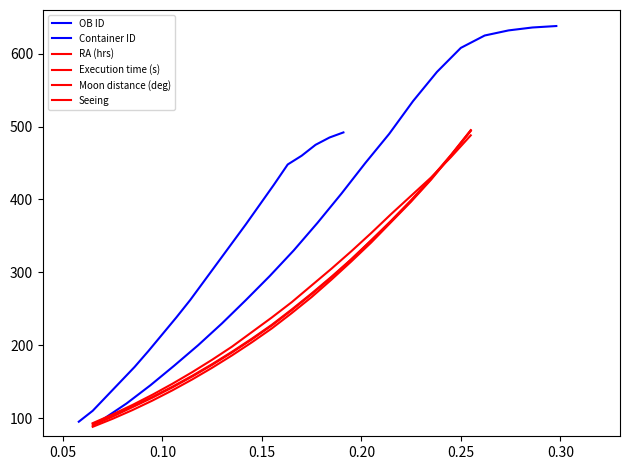

True or false: RA (hrs) and Seeing cross at least once.

True